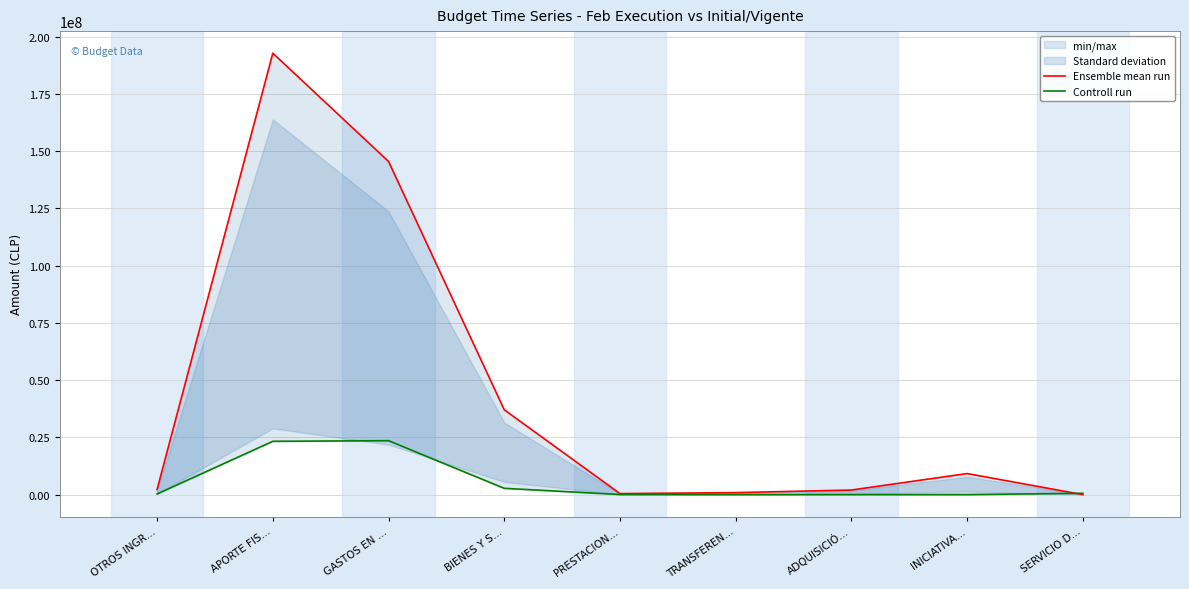

At which category does Controll run reach its first local valley?

TRANSFEREN…